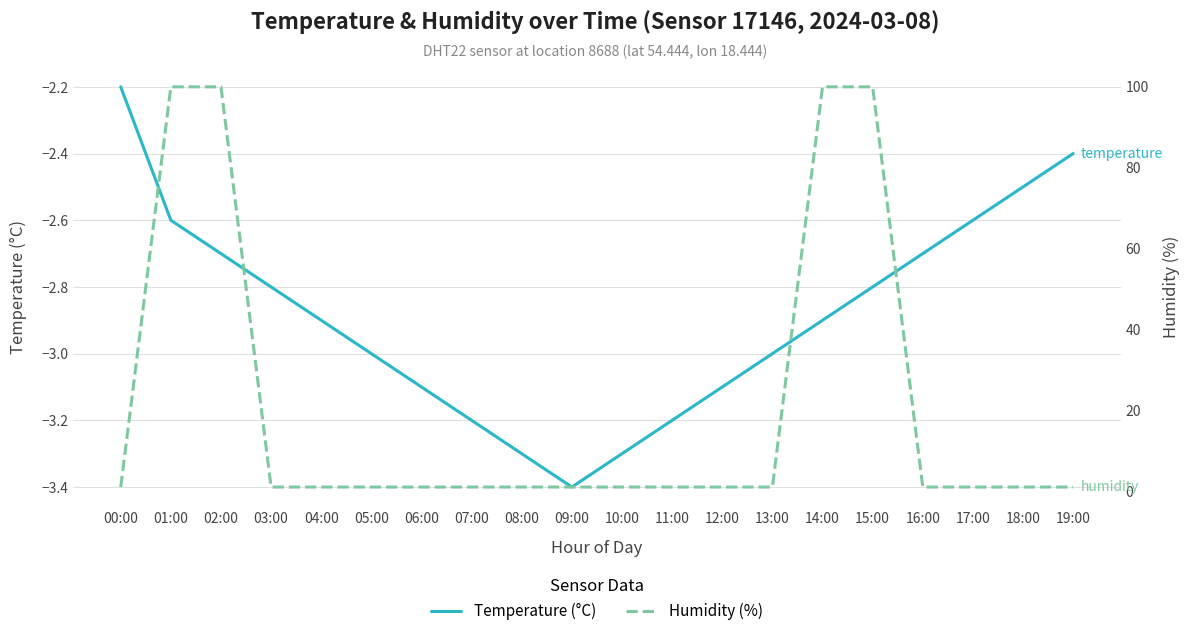

True or false: temperature has more than 0 points higher than both neighbors.

False